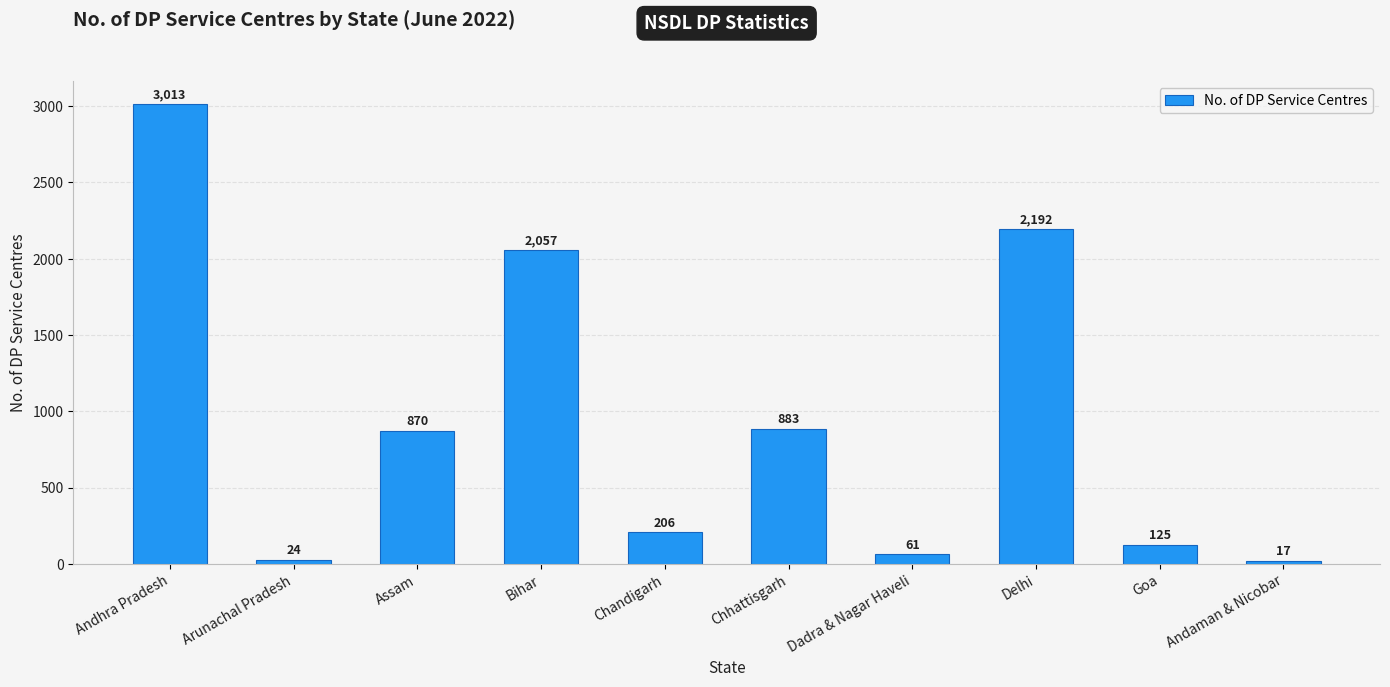

Which label corresponds to the largest value in the chart?

Andhra Pradesh